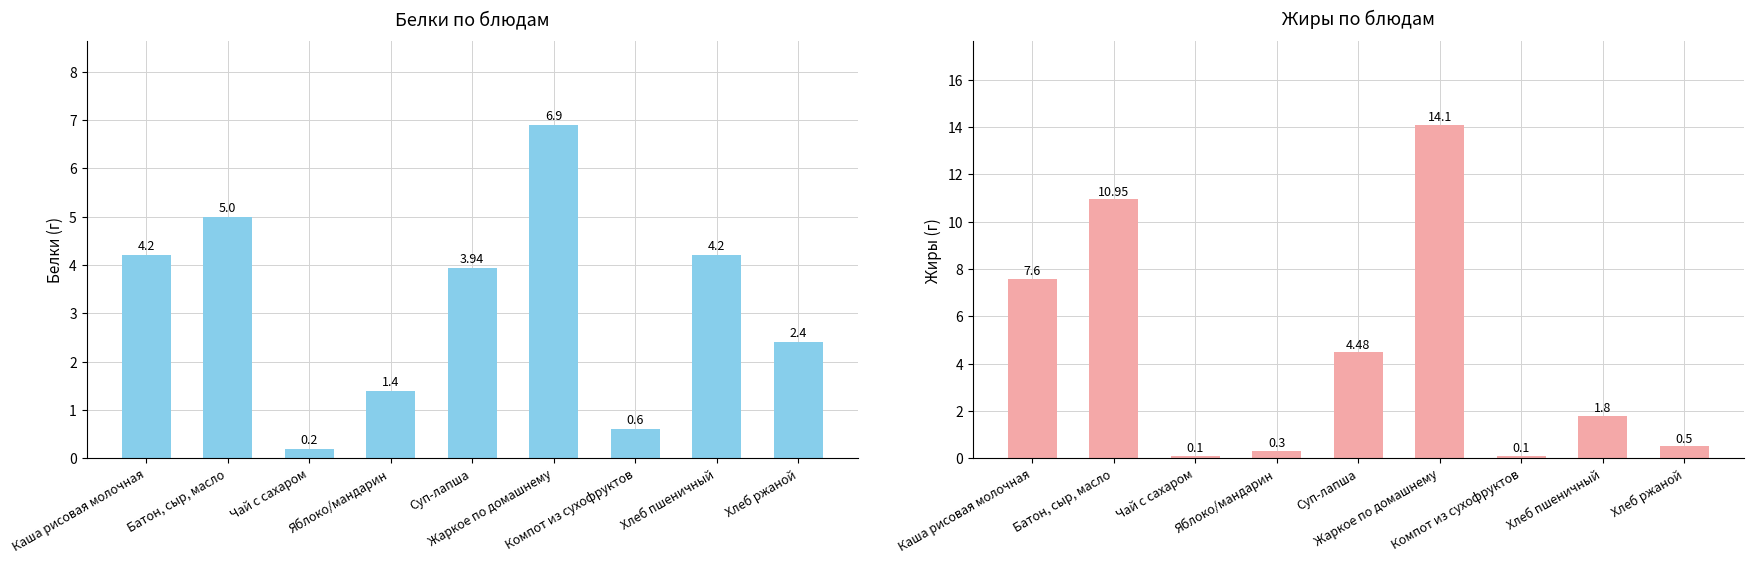

What is the average value of the Белки series?

3.2